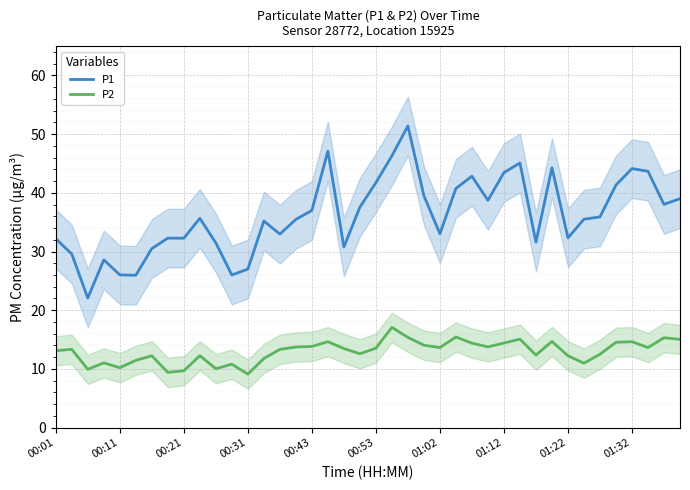

True or false: P1 and P2 cross at least once.

False